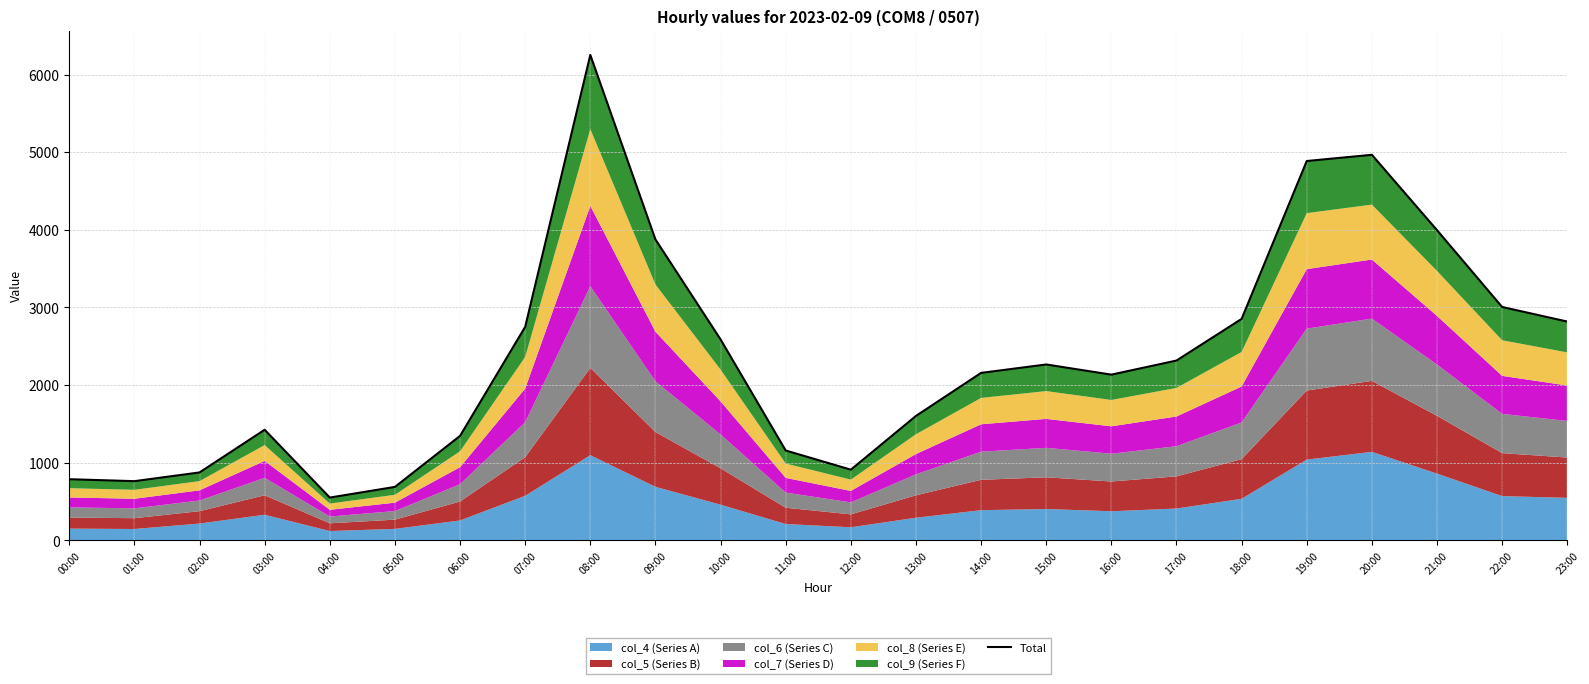

How many values are below 2265?

12